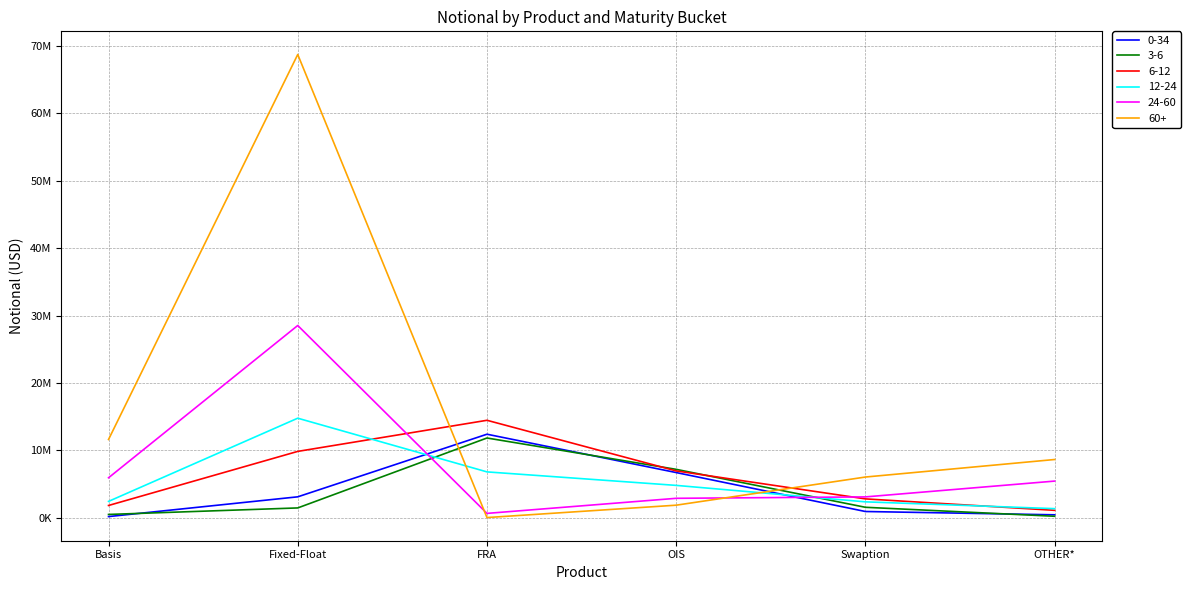

Is this an area chart (filled region under the line)?

No